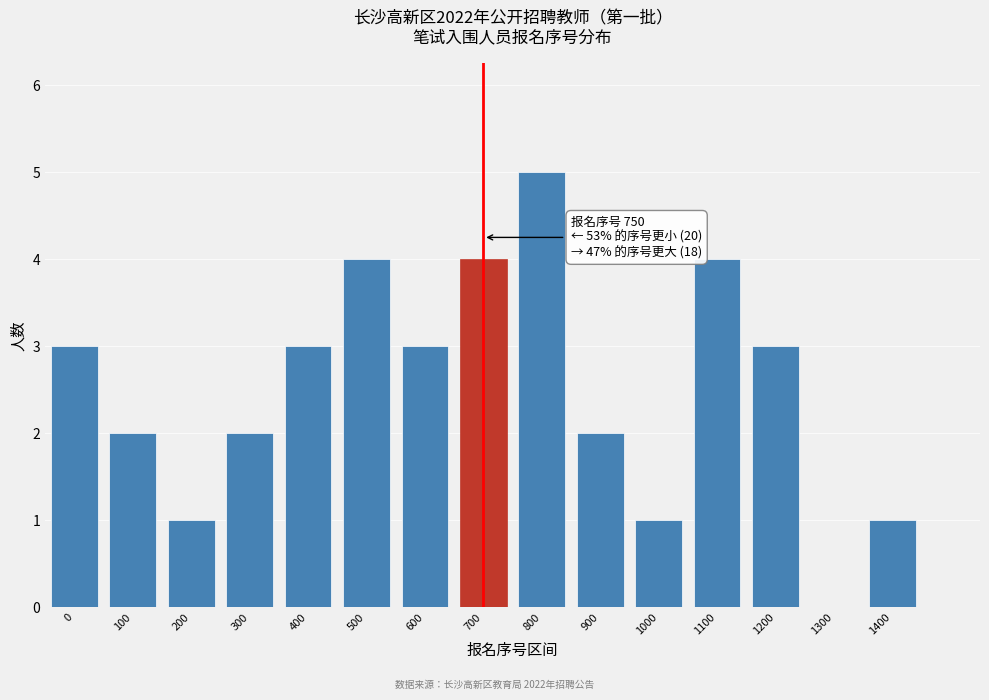

Reading left to right, what are all the values shown in this chart?

0=3	100=2	200=1	300=2	400=3	500=4	600=3	700=4	800=5	900=2	1000=1	1100=4	1200=3	1300=0	1400=1